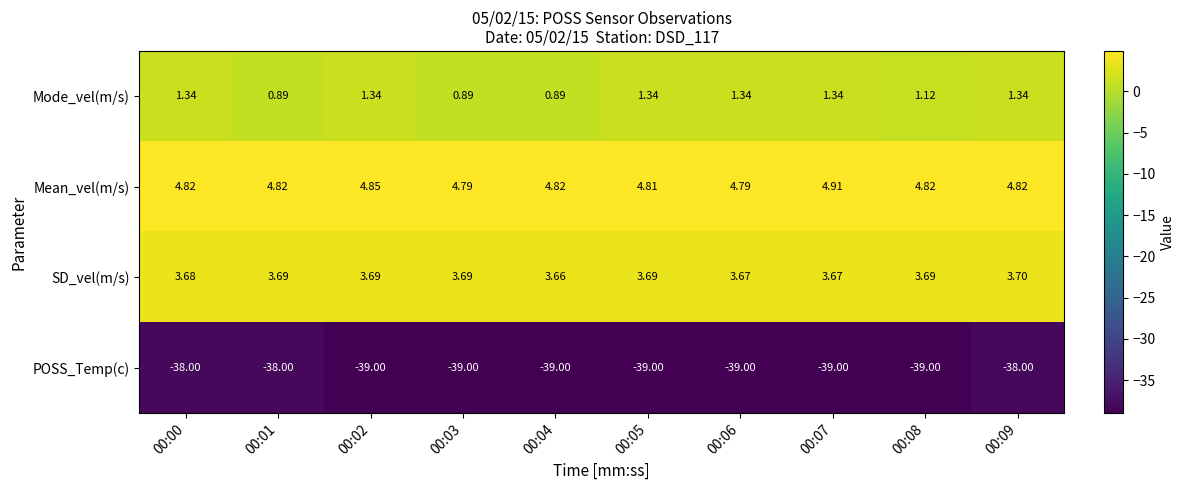

Which series has the largest total across all categories?

Mean_vel(m/s)